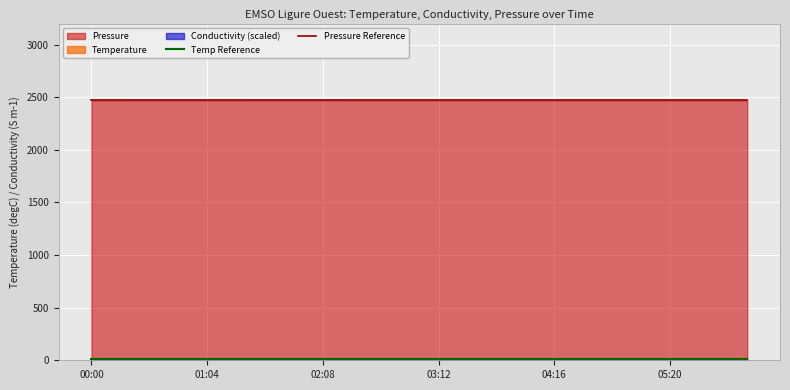

What is the value of the Pressure Reference point at the 8th from the left?

2470.5